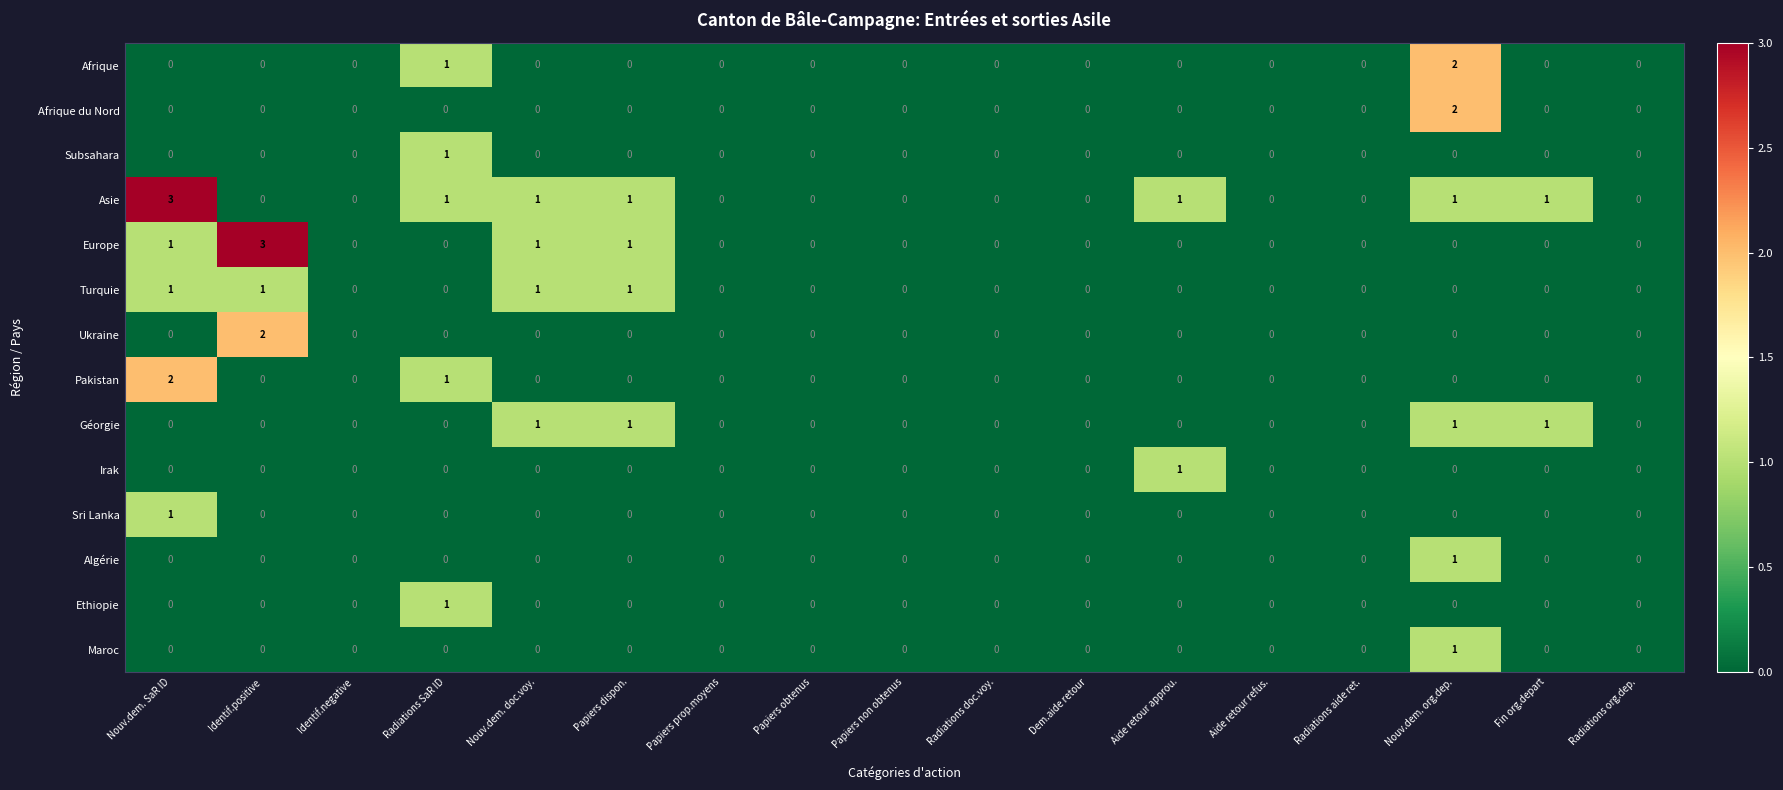

What is the difference between the maximum and minimum values in the Europe series?

3